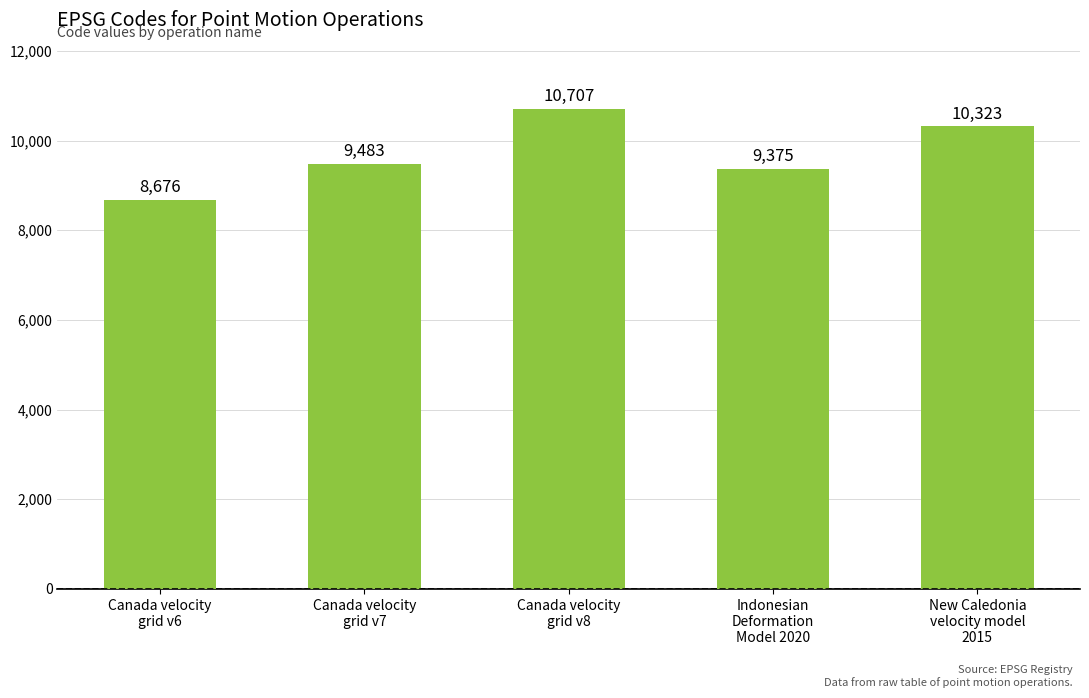

What is the value of the 3rd bar from the left?

10707